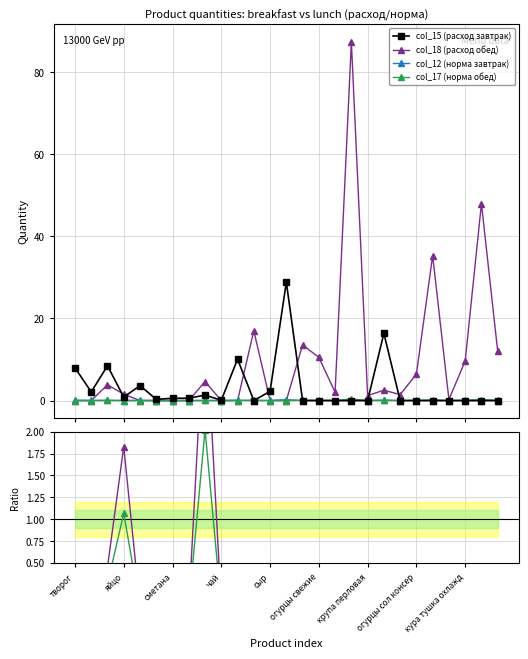

In col_15 (расход завтрак), how many points are higher than both neighbors (excluding endpoints)?

6